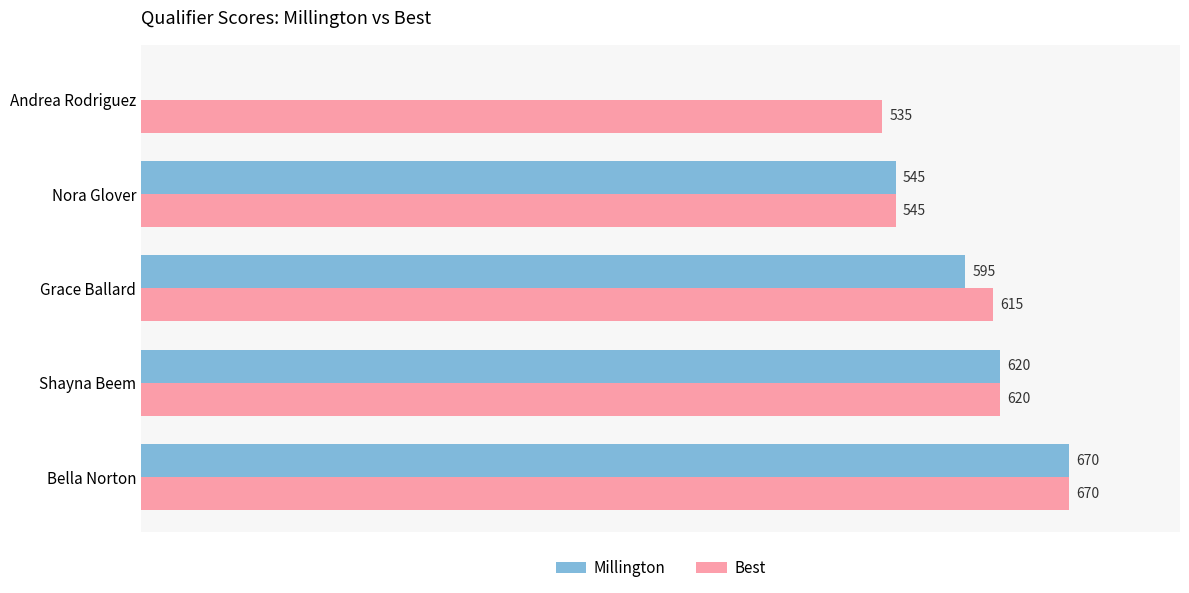

At which category is the sum across all series the highest?

Bella Norton